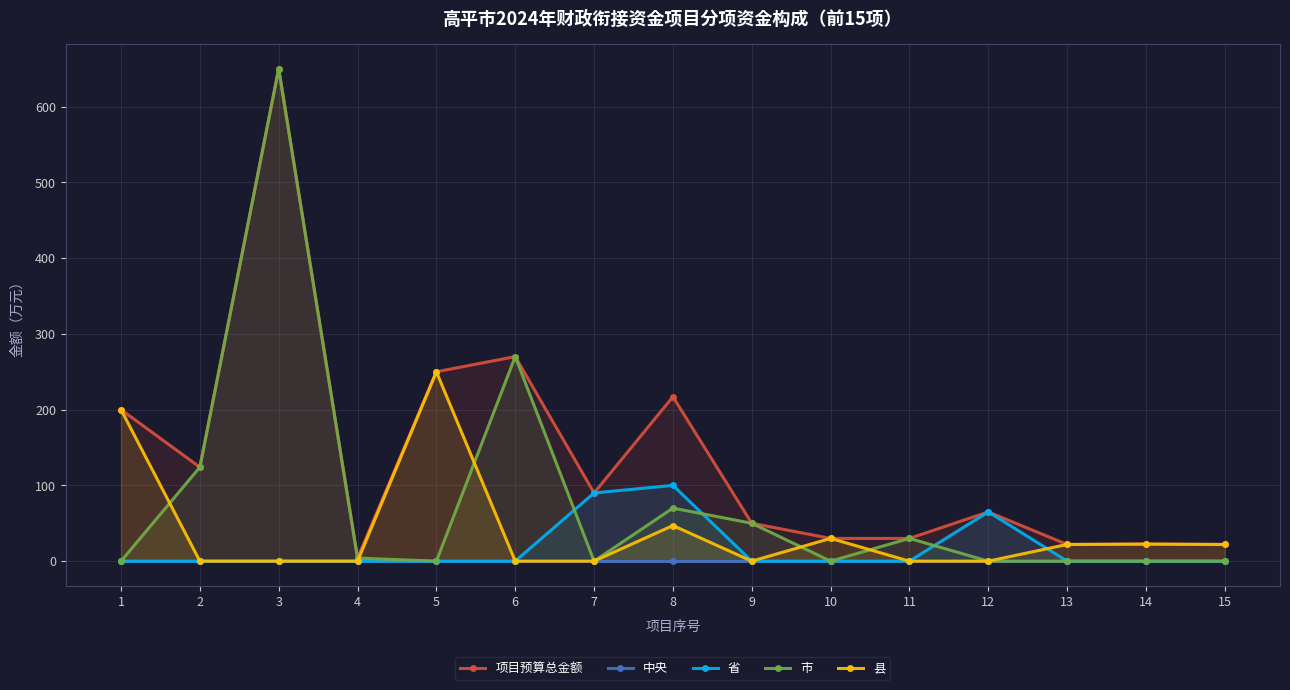

Between 6 and 11, which series saw the biggest shift?

项目预算总金额